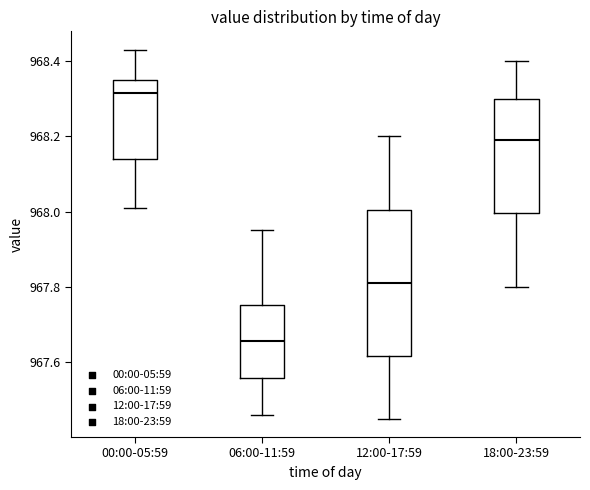

Reading left to right, transcribe this box plot: for each box, give where its median line is, the range the box spans, and where its two whiskers end, as read against the y-axis. The values are not printed on the chart, so give them approximately, as read against the axis.

00:00-05:59: median 968.32, box 968.14 to 968.36, whiskers 968.02 to 968.44
06:00-11:59: median 967.66, box 967.56 to 967.76, whiskers 967.46 to 967.96
12:00-17:59: median 967.82, box 967.62 to 968.00, whiskers 967.46 to 968.20
18:00-23:59: median 968.20, box 968.00 to 968.30, whiskers 967.80 to 968.40